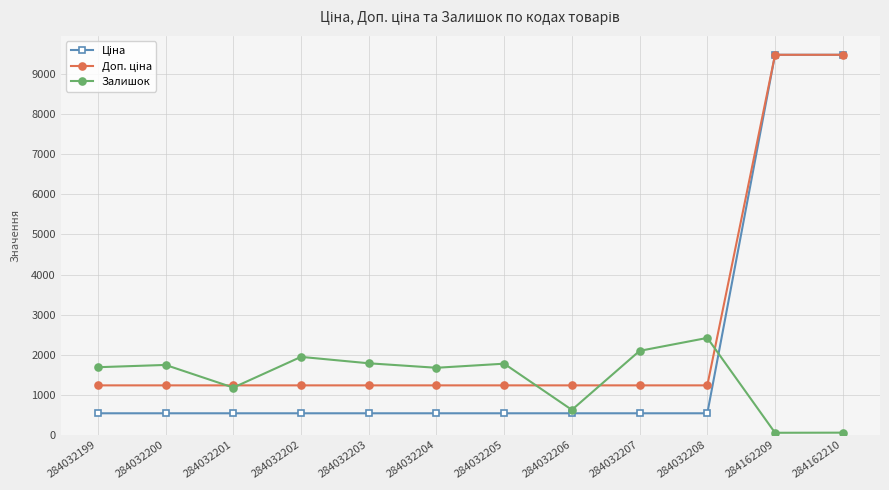

What is the total value across all series at 284032203?

3560.4